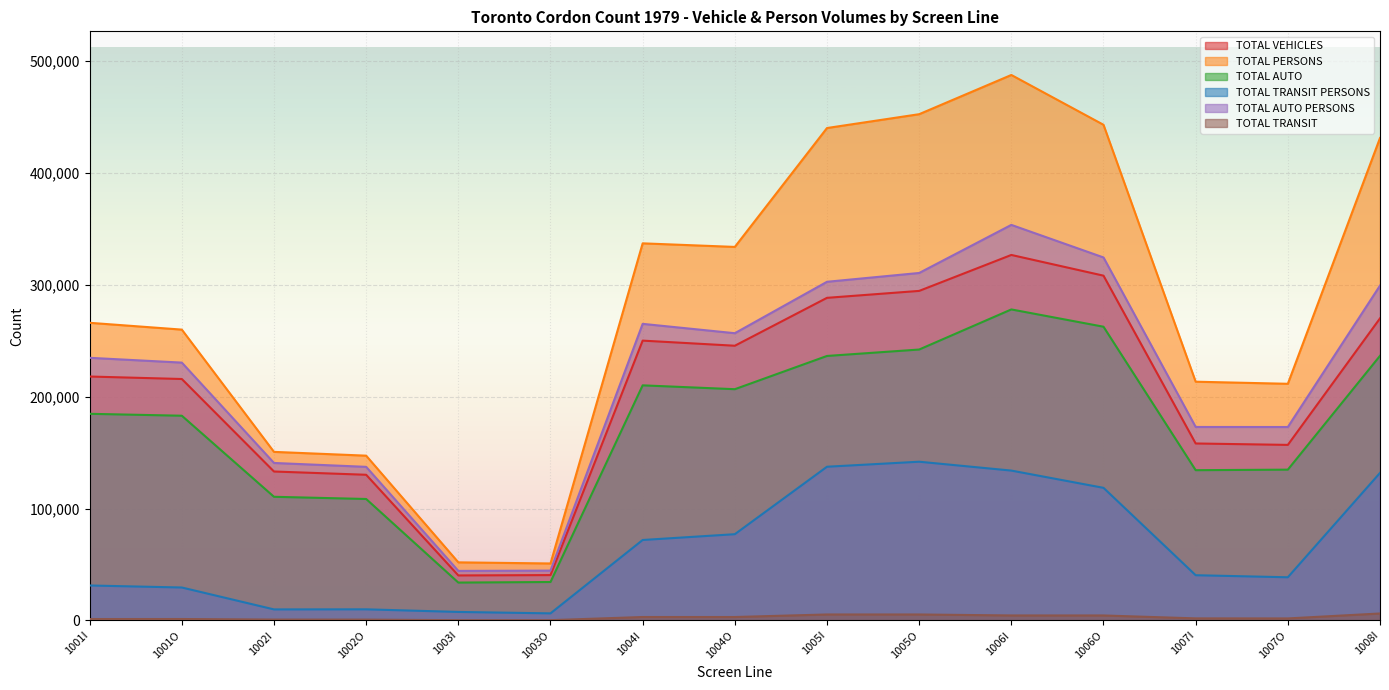

In TOTAL PERSONS, how many points are lower than both neighbors (excluding endpoints)?

3